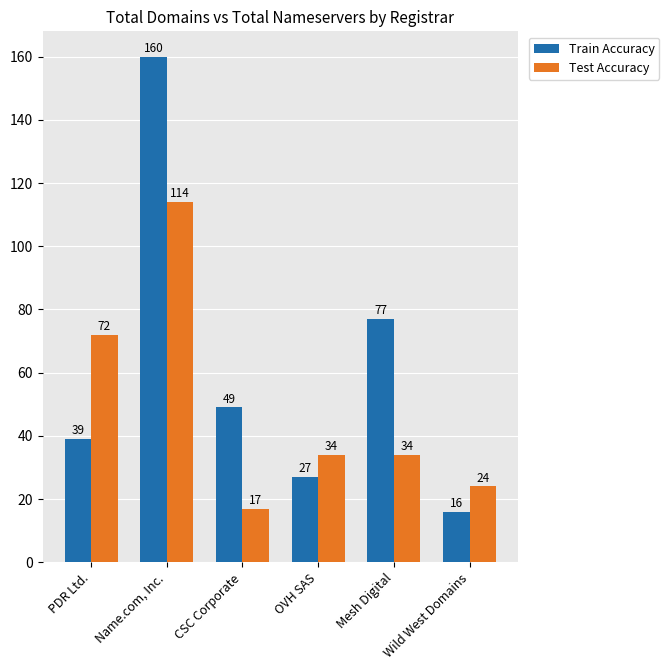

Which category has the lowest value in the Train Accuracy series?

Wild West Domains